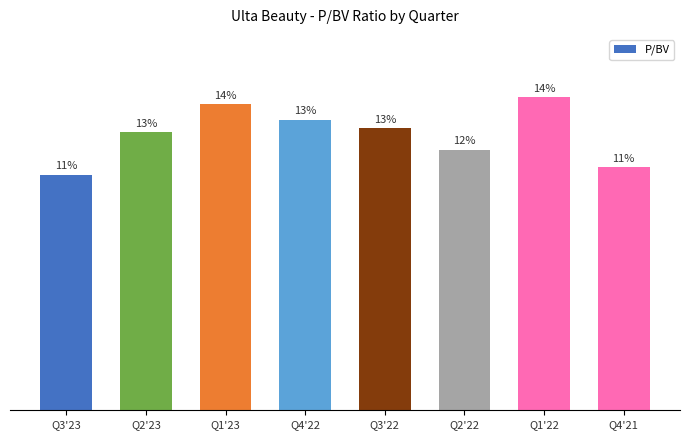

List the labels in order of value, smallest first.

Q3'23, Q4'21, Q2'22, Q2'23, Q3'22, Q4'22, Q1'23, Q1'22